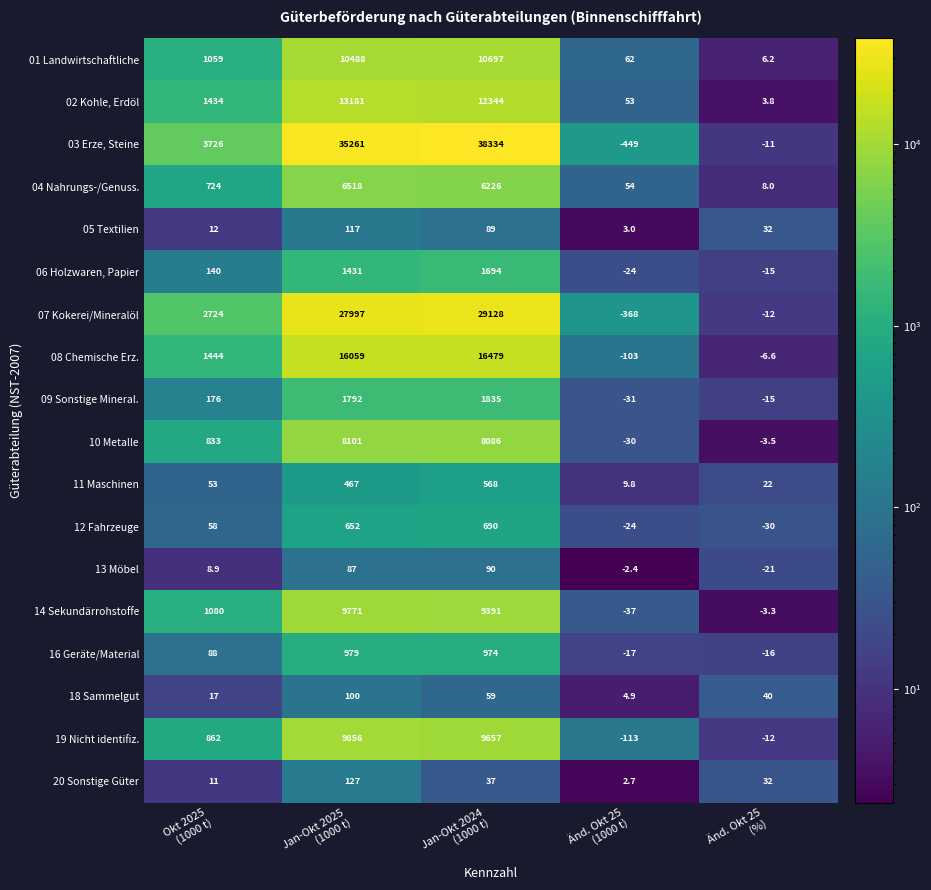

Which series has the largest range (max minus min)?

03 Erze, Steine